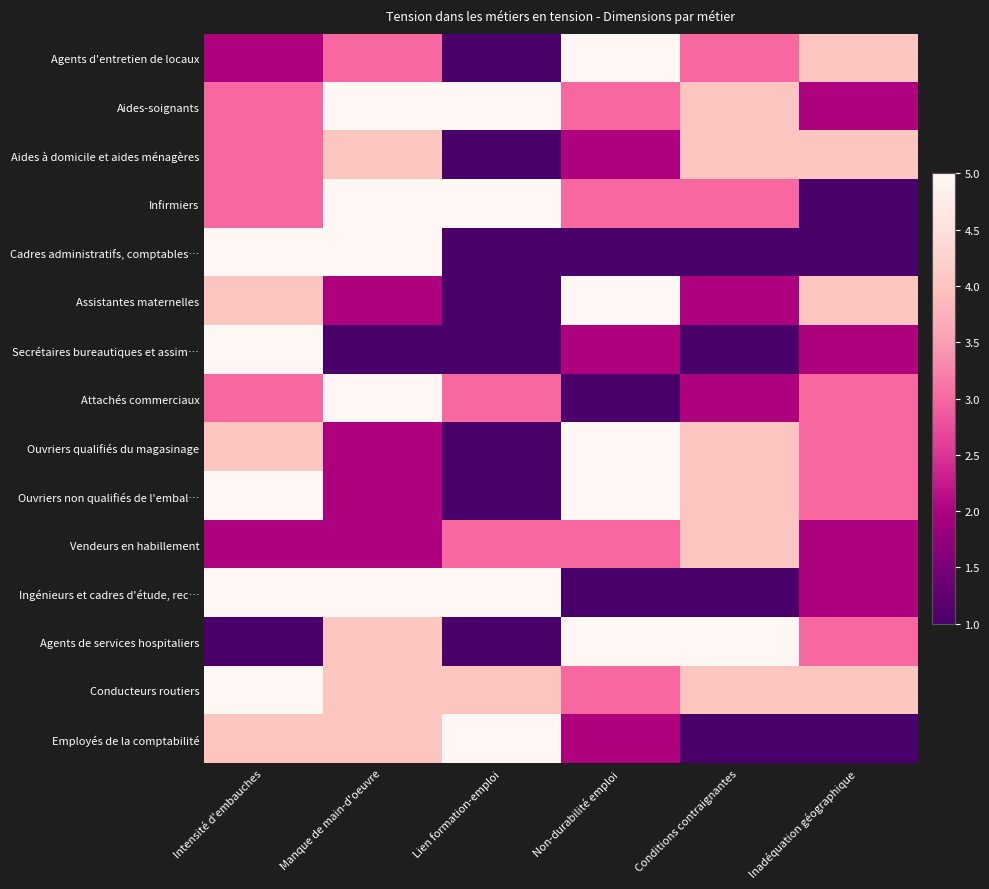

At how many categories does at least one series exceed 3?

6